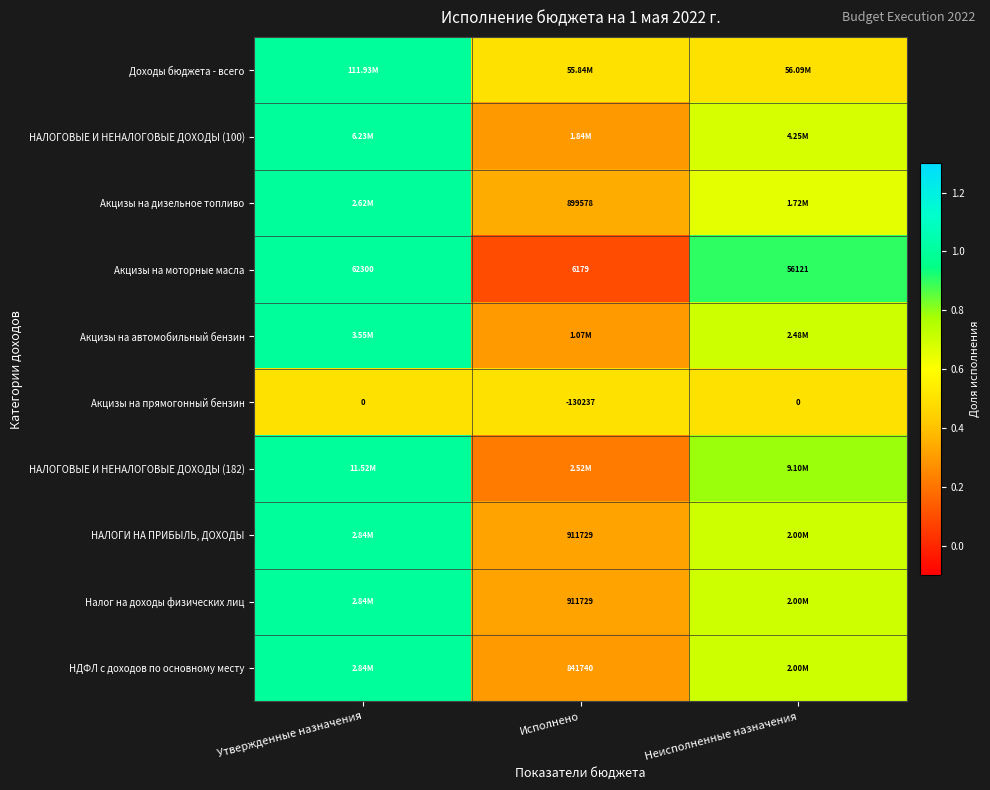

Between Утвержденные назначения and Неисполненные назначения, which series saw the biggest shift?

Доходы бюджета - всего